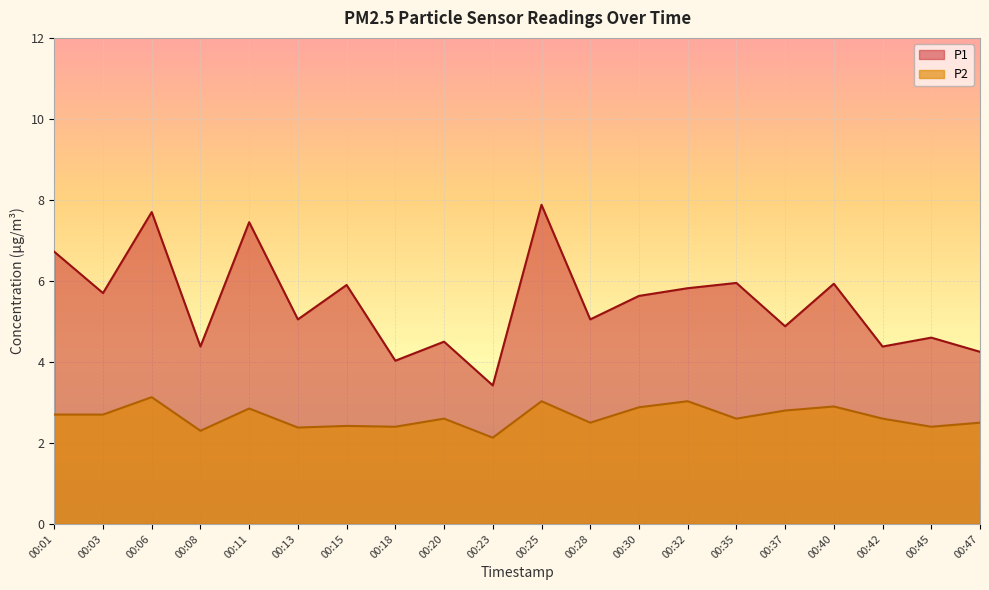

How many values in the P1 series are below 5?

8